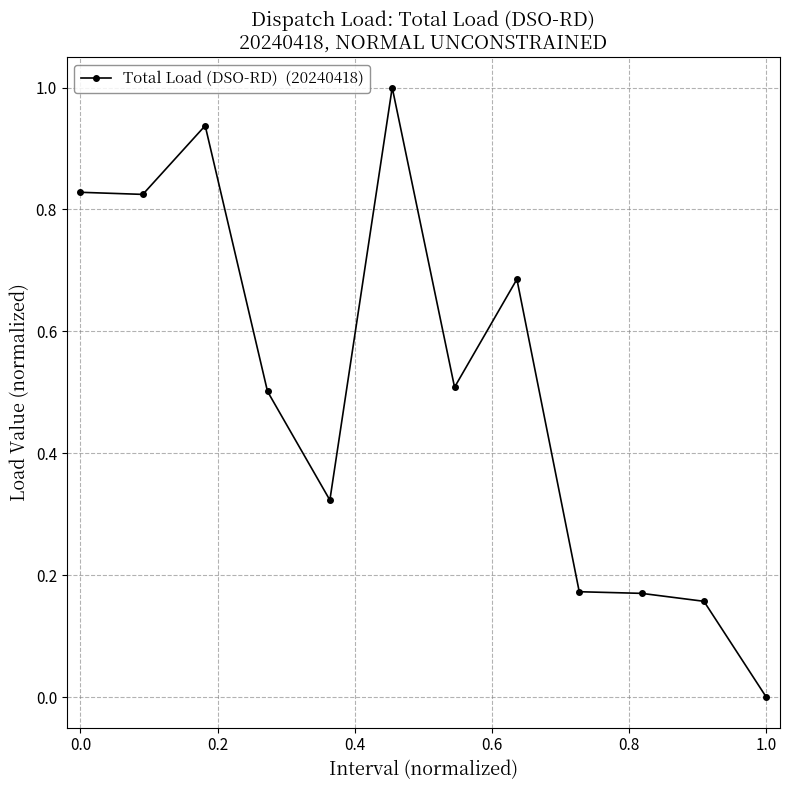

What is the difference between the maximum and minimum values?

1.0